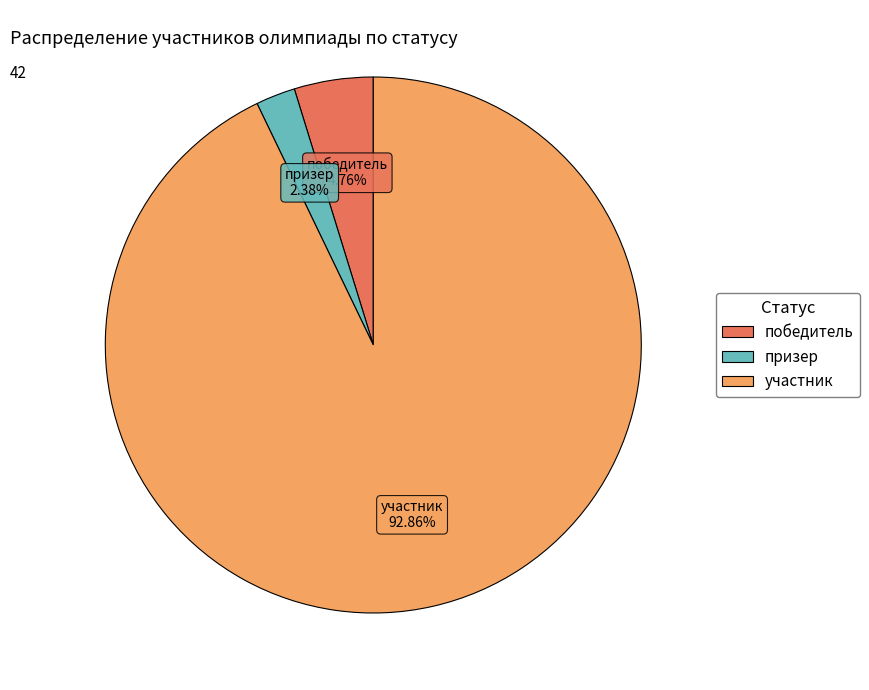

To the nearest percent, what is the difference between the largest and smallest slice percentages?

90%